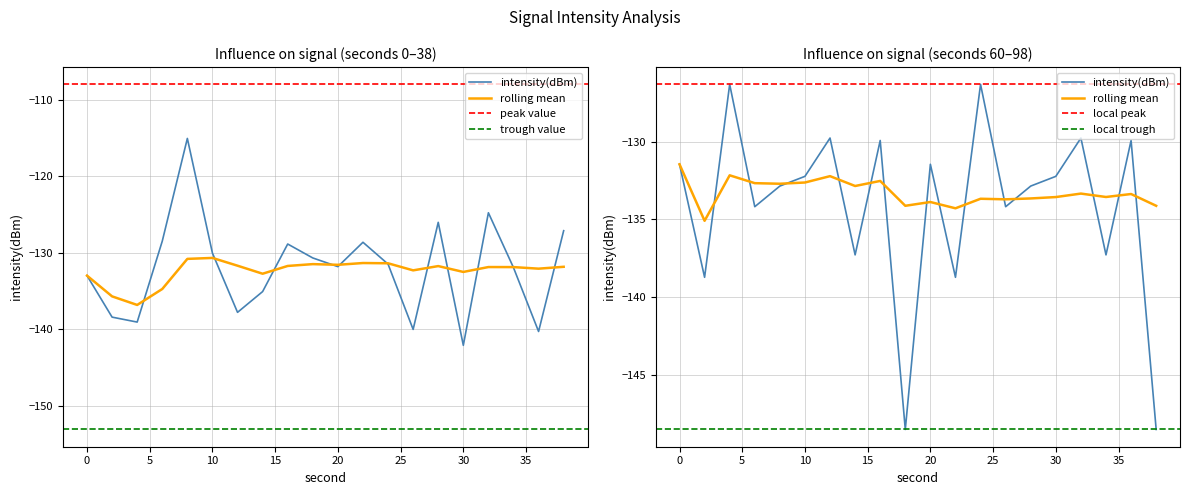

At which category does intensity(dBm) reach its first local peak?

8